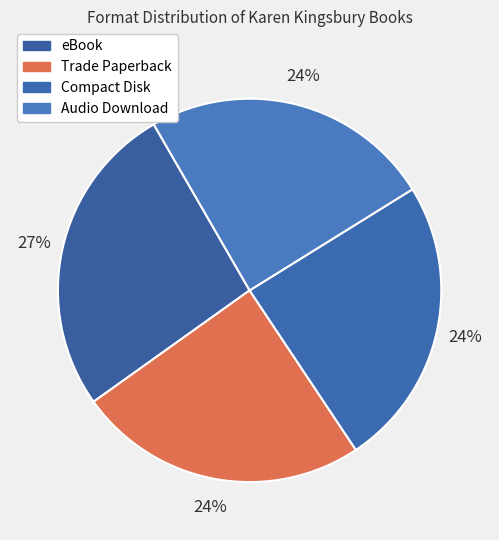

How many segments does this pie chart have?

4